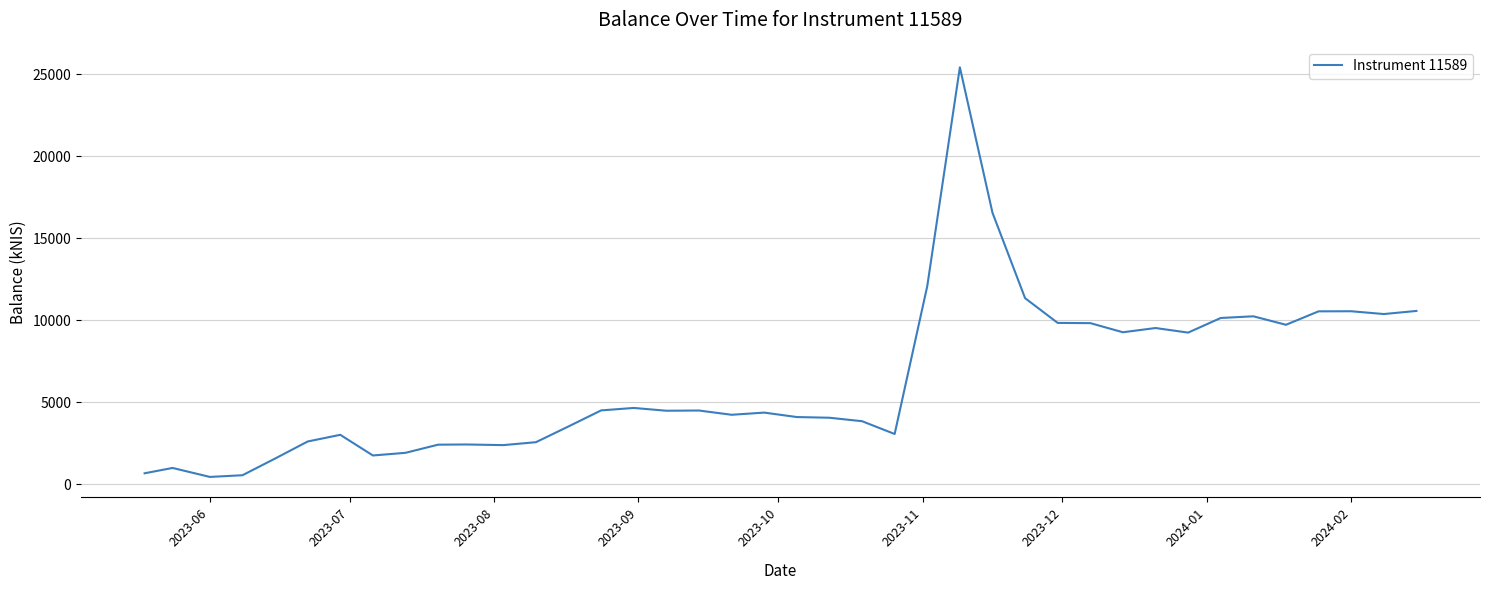

What is the difference between the maximum and minimum values?

24988.3